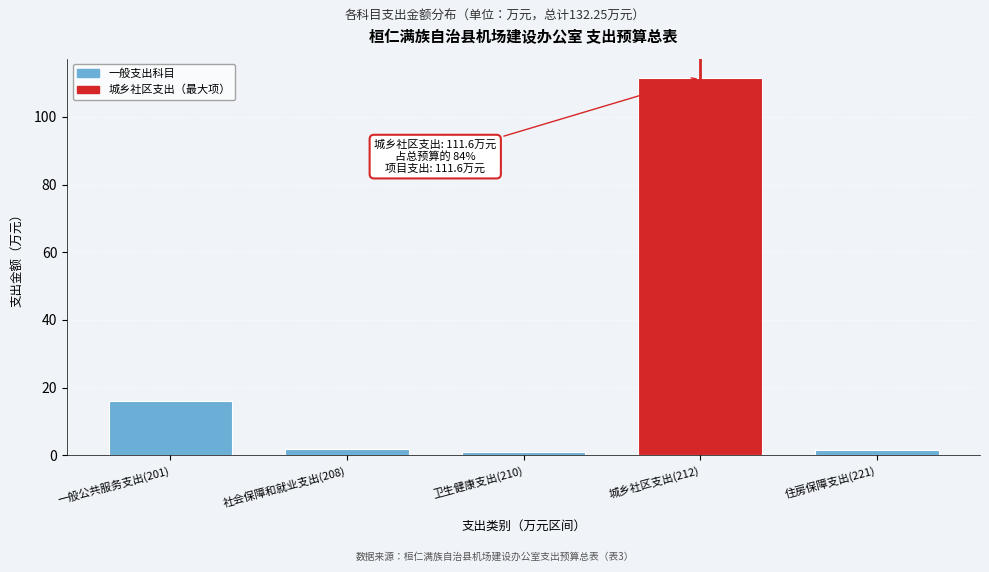

What is the difference between the maximum and minimum values?

110.5